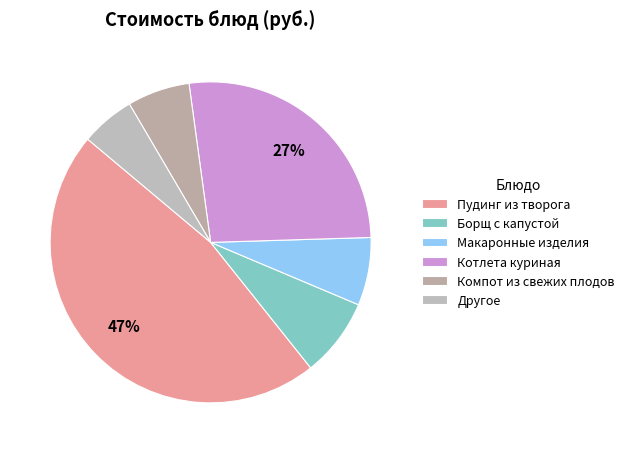

Rank the categories by value from highest to lowest.

Пудинг из творога, Котлета куриная, Борщ с капустой, Макаронные изделия, Компот из свежих плодов, Другое